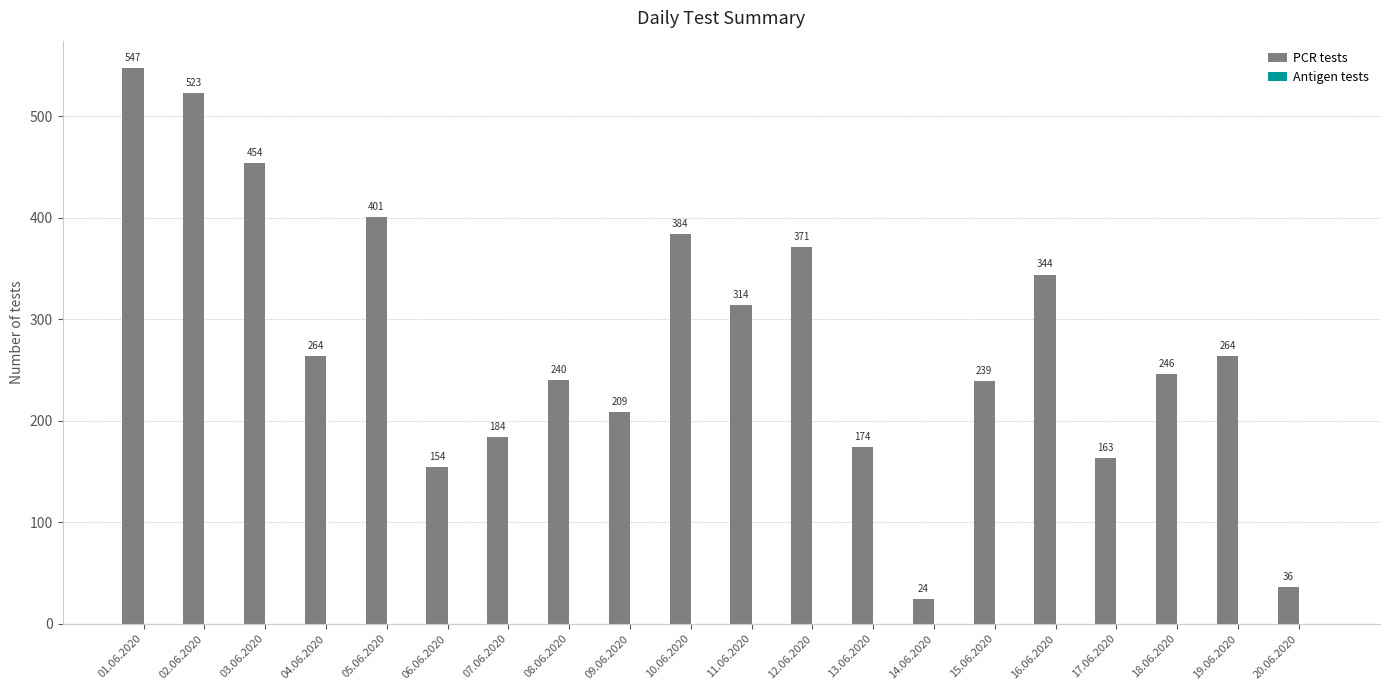

What is the label of the 15th bar from the left?

15.06.2020